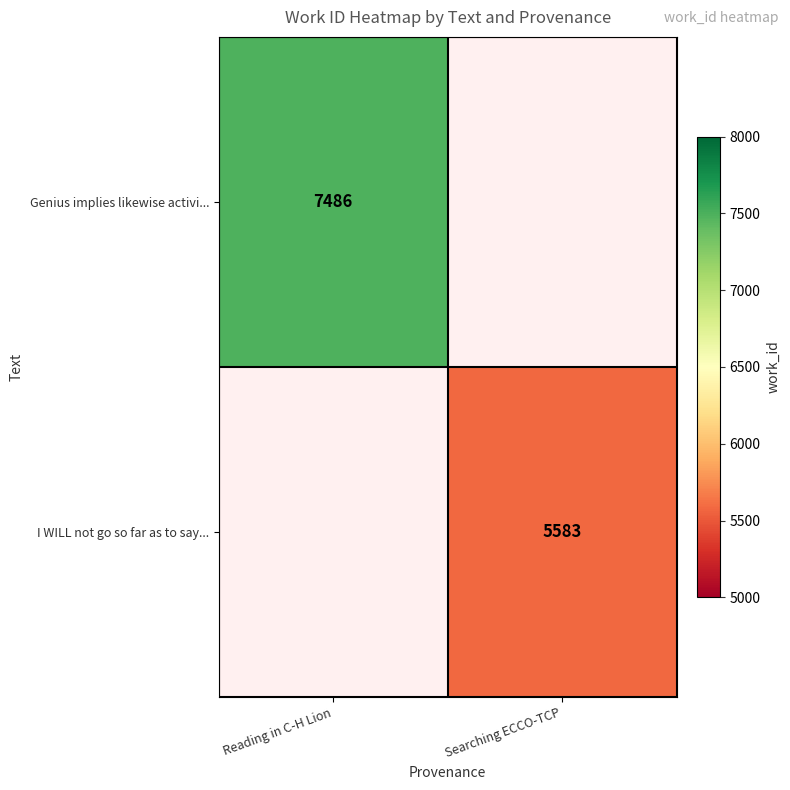

Is it true that Genius implies likewise activi... equals 11229 at Reading in C-H Lion?

False